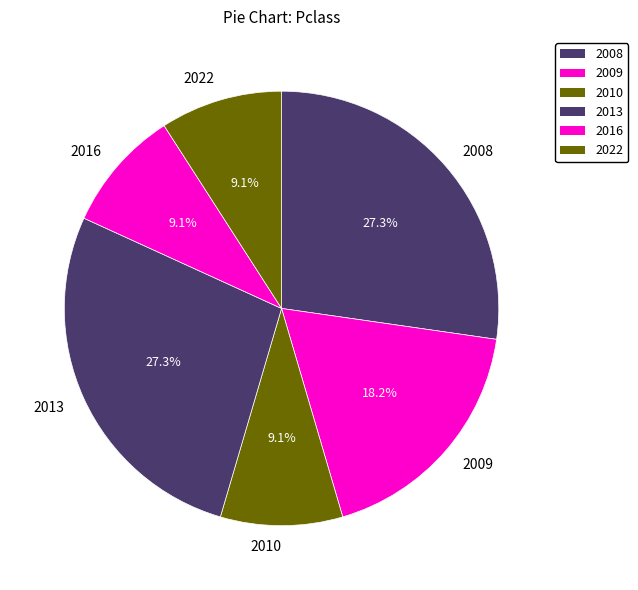

To the nearest percent, what portion does 2013 represent?

27%